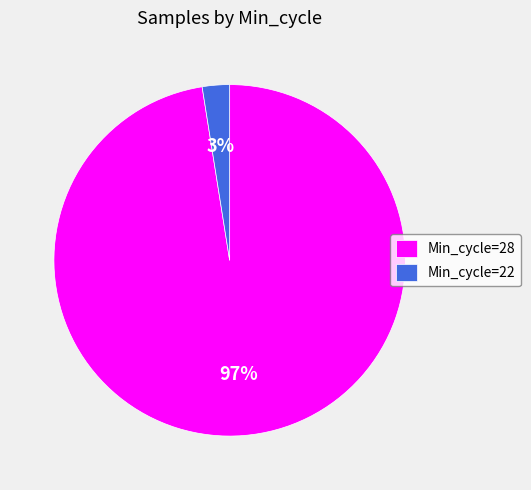

Count the number of slices in the pie.

2